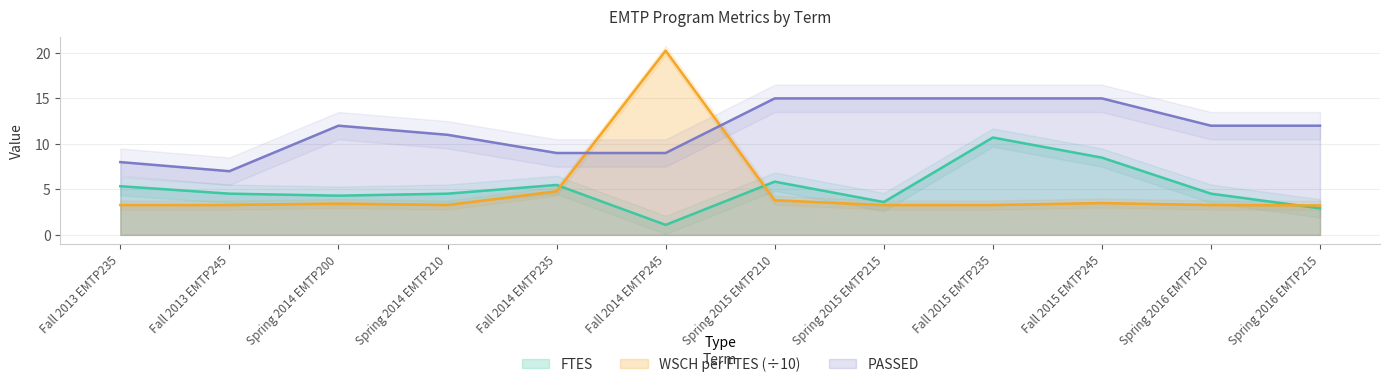

The WSCH_PER_FTES series shows 20.2 at Fall 2014 EMTP245. True or false?

True